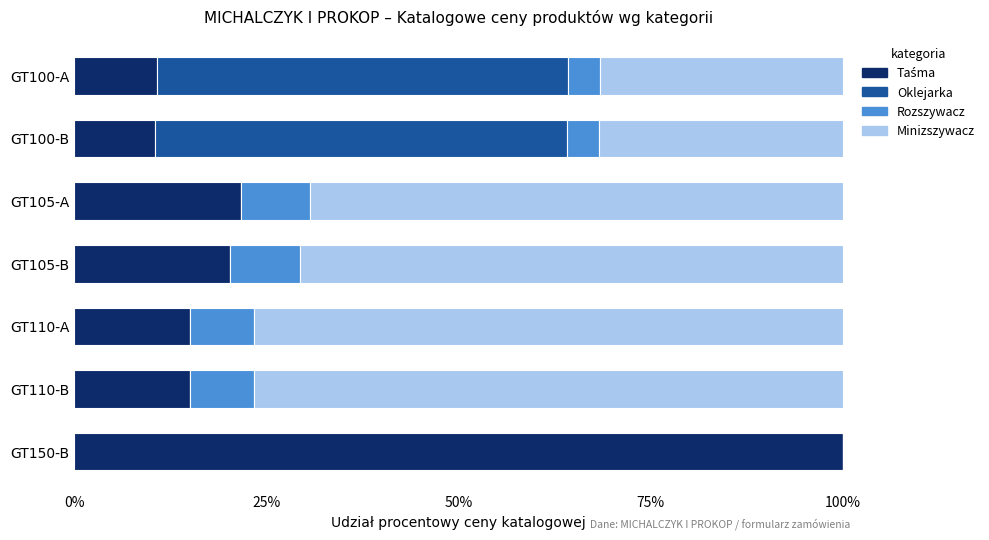

Which series has the largest total across all categories?

Minizszywacz